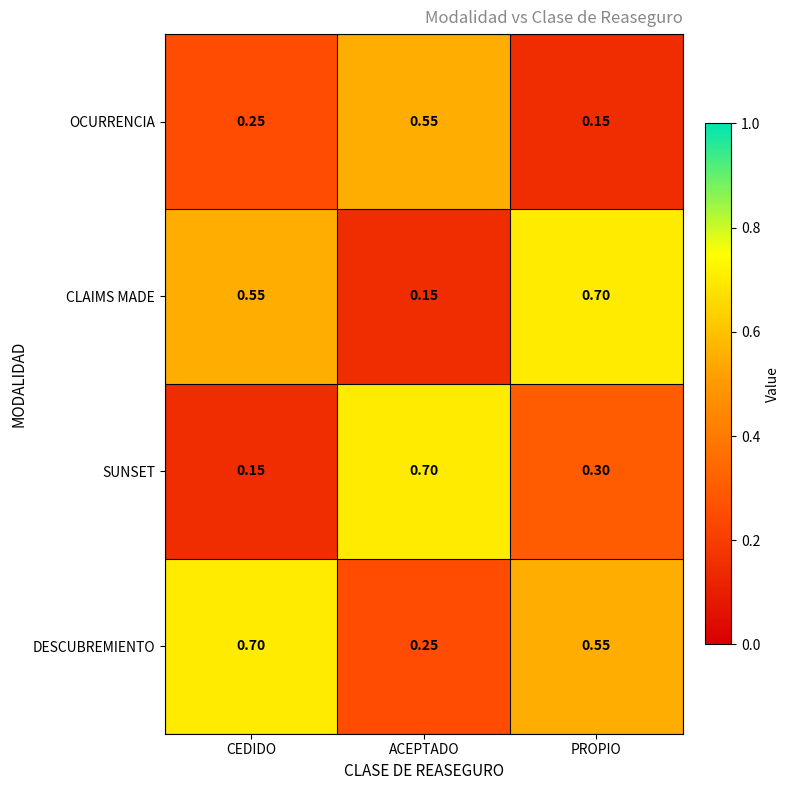

Which series changed the most between CEDIDO and ACEPTADO?

SUNSET